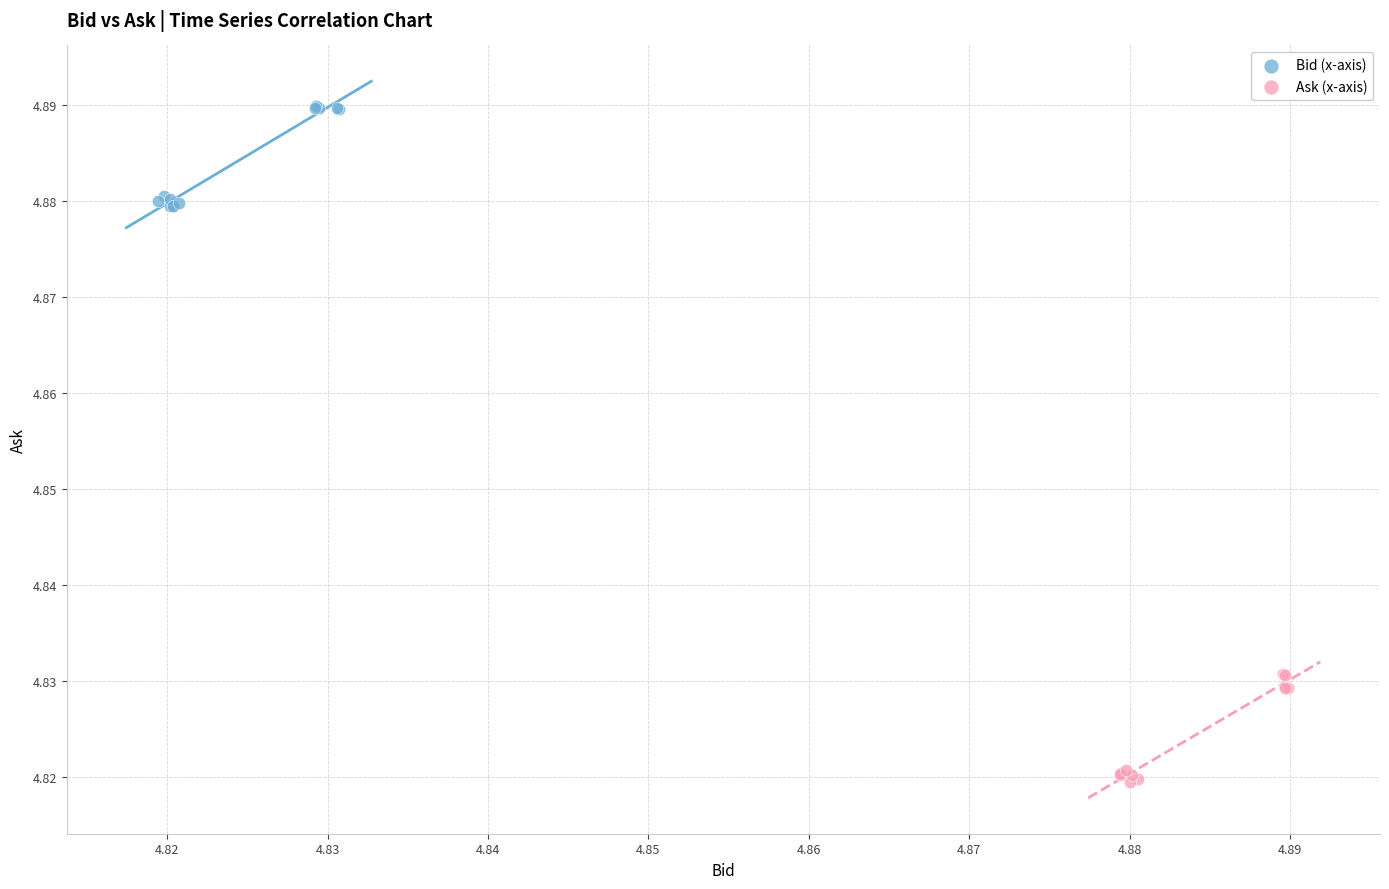

Which series contains the lowest Y value?

Ask (x-axis)